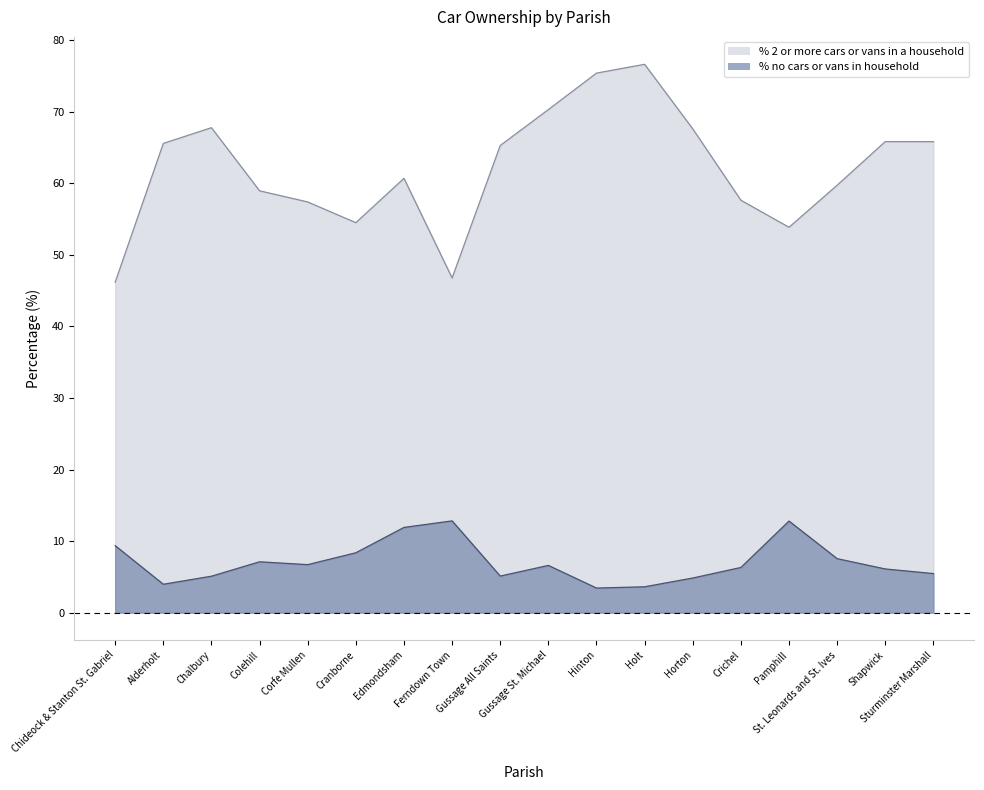

Which category has the lowest value in the % 2 or more cars or vans in a household series?

Chideock & Stanton St. Gabriel